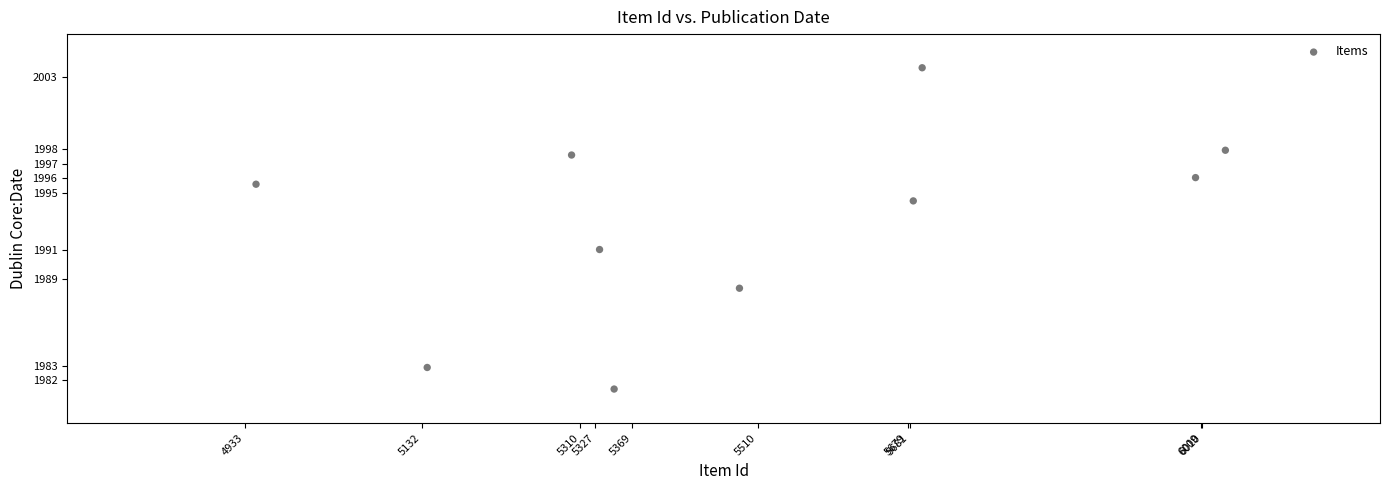

What Y value in the scatter plot is closest to 1992?

1991.0